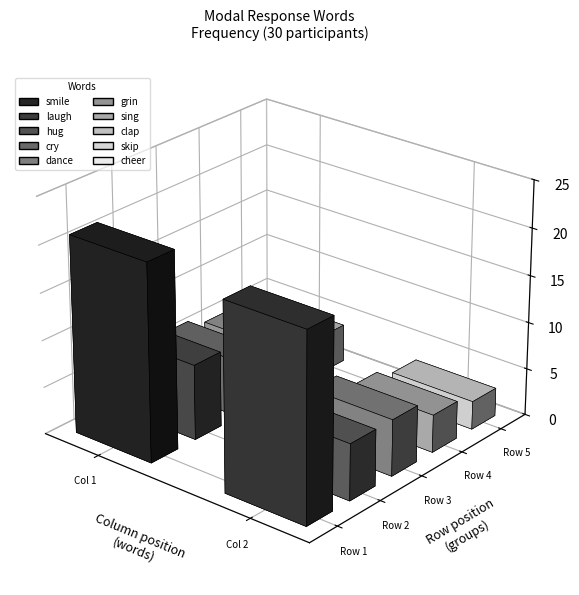

The chart shows a value of 21 at smile. True or false?

True